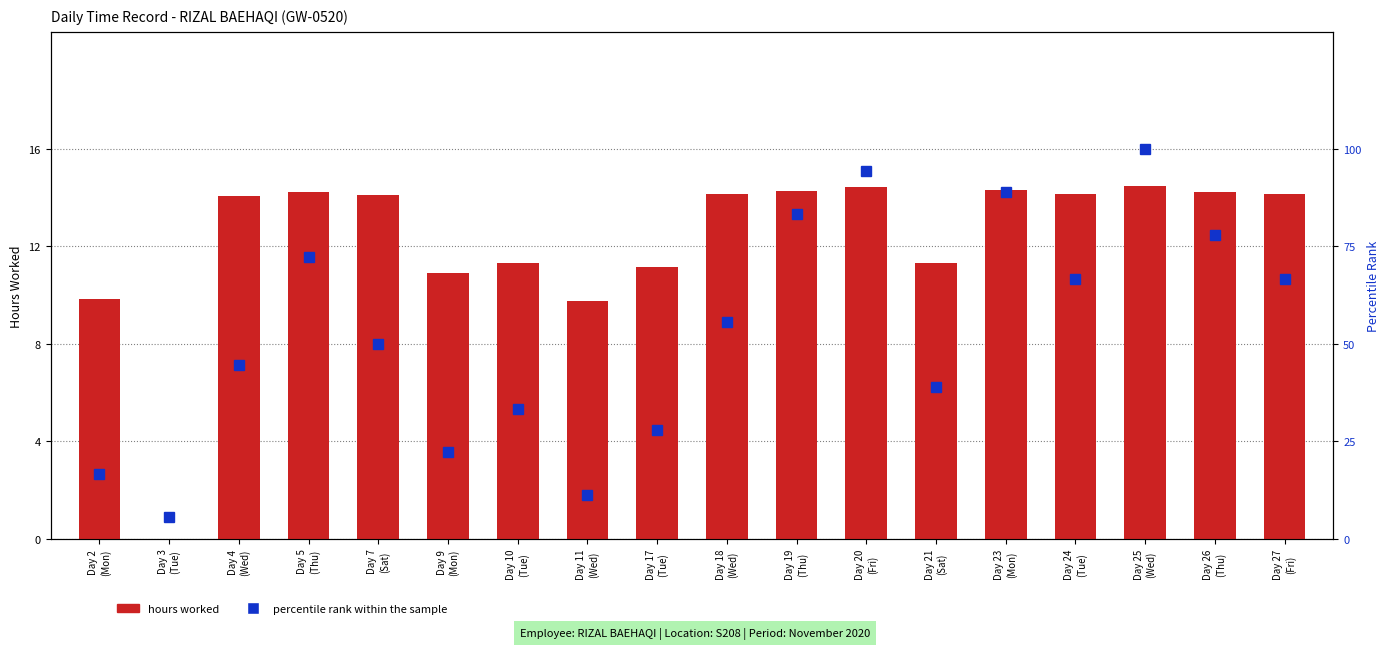

Which series has the largest total across all categories?

percentile rank within the sample